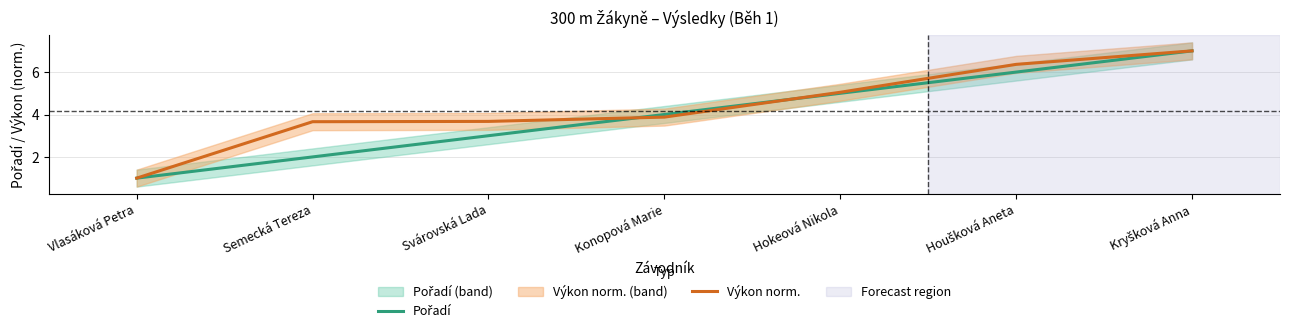

What is the greatest value displayed?

7.0